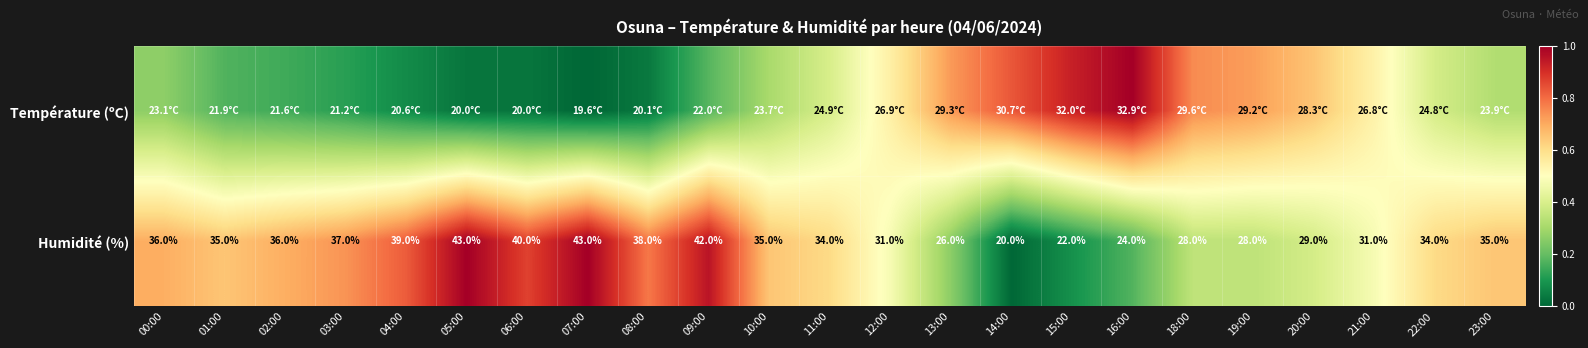

How many data points in Humidité (%) are less than 35?

11